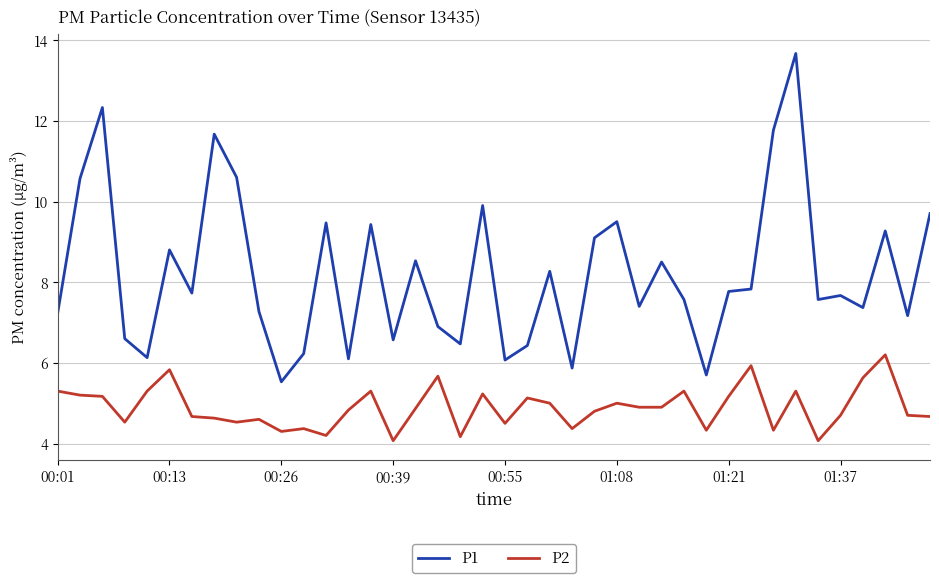

Which series has the largest total across all categories?

P1